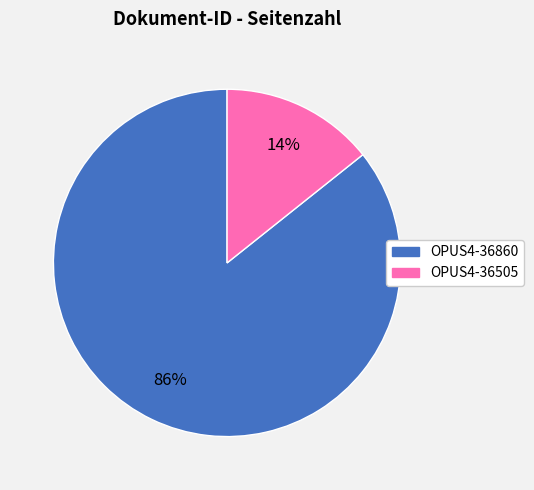

How many segments does this pie chart have?

2